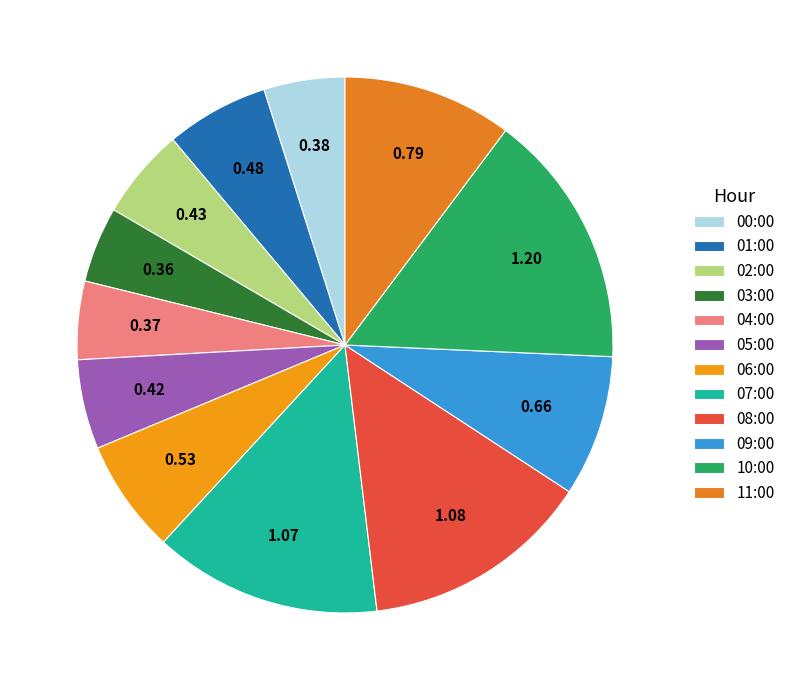

To the nearest percent, what percentage of the pie is 07:00?

14%